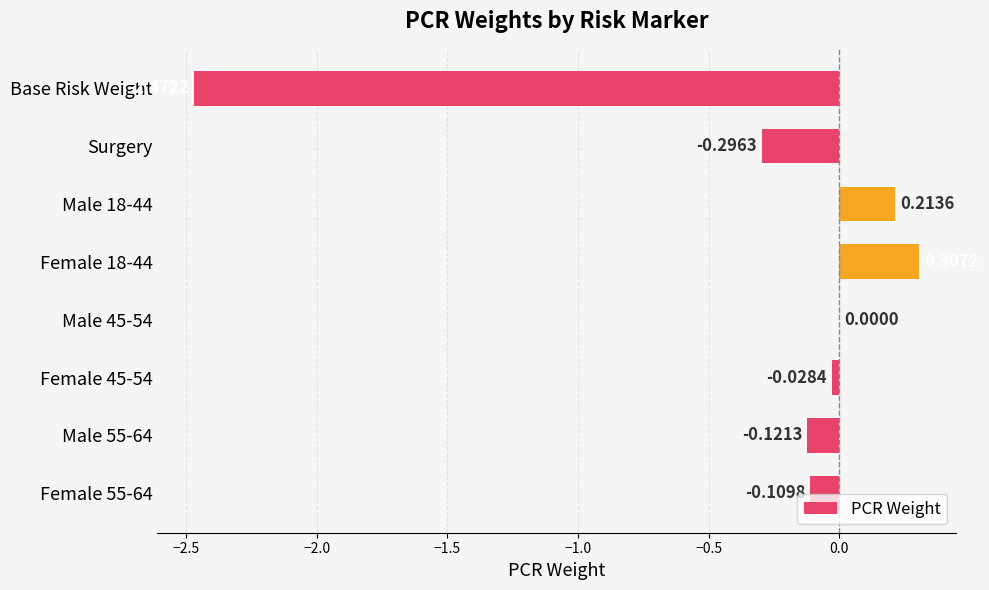

Where is the data nearest to the value -1?

Surgery